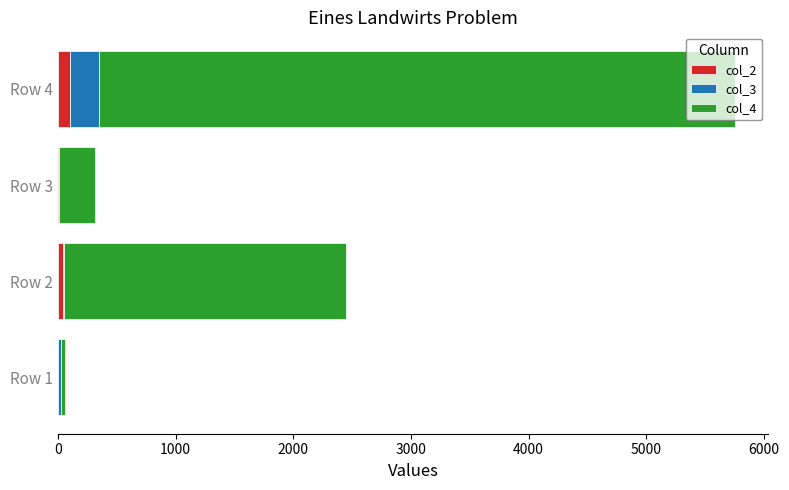

At which category is the sum across all series the highest?

Row 4